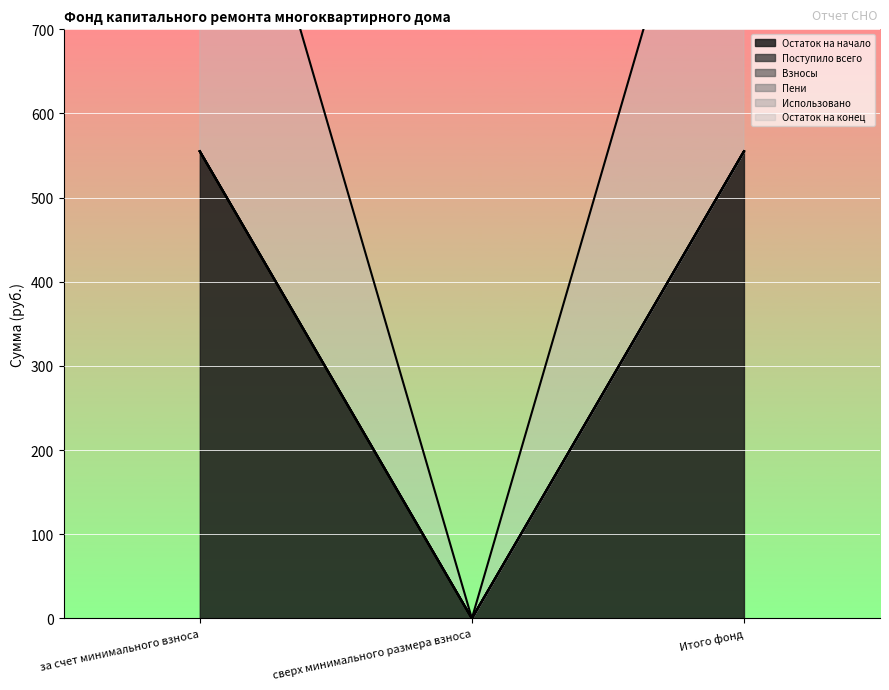

What are all the series names shown in the legend?

Остаток на начало, Поступило всего, Взносы, Пени, Использовано, Остаток на конец